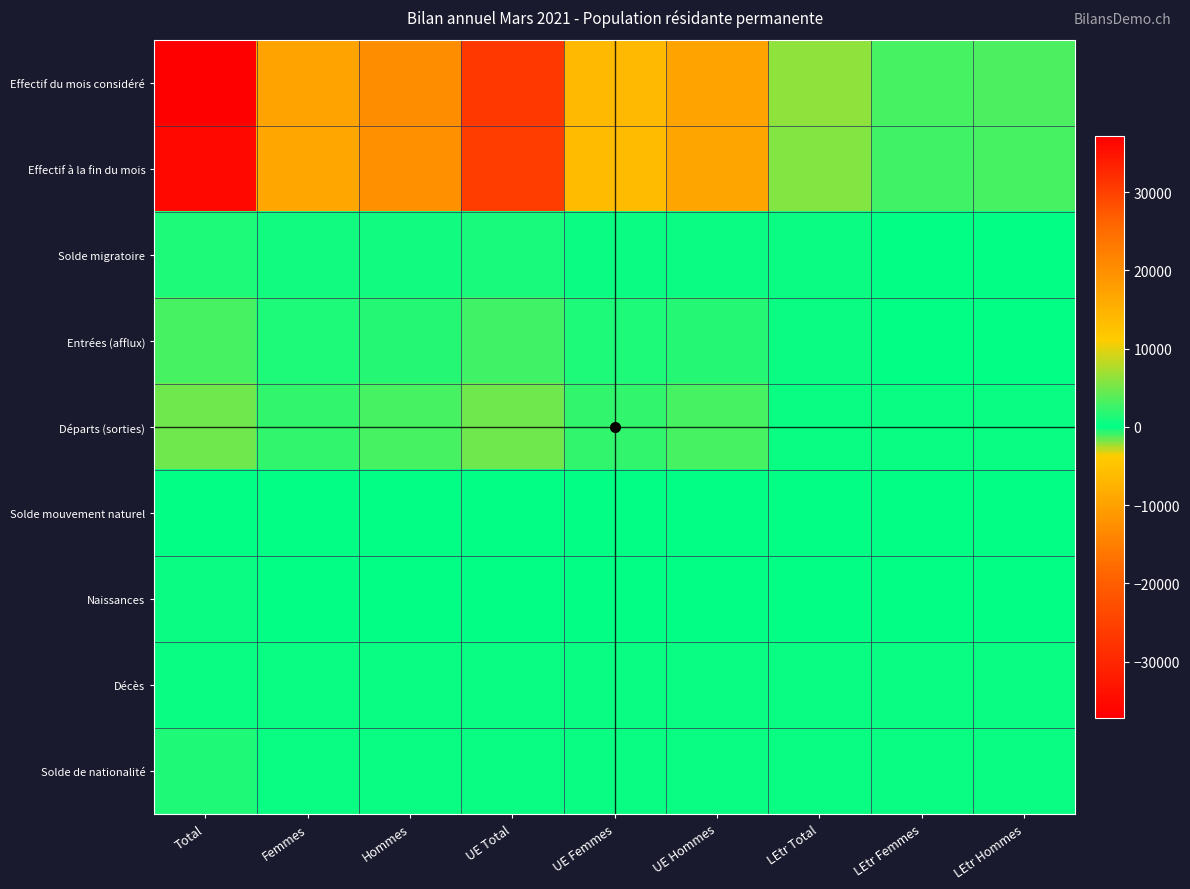

Reading right to left, what are all the values shown in this chart?

Effectif du mois considéré: LEtr Hommes=3257	LEtr Femmes=3120	LEtr Total=6377	UE Hommes=16894	UE Femmes=13910	UE Total=30804	Hommes=20151	Femmes=17030	Total=37181
Effectif à la fin du mois: LEtr Hommes=2931	LEtr Femmes=2870	LEtr Total=5801	UE Hommes=16748	UE Femmes=13596	UE Total=30344	Hommes=19679	Femmes=16466	Total=36145
Solde migratoire: LEtr Hommes=147	LEtr Femmes=152	LEtr Total=299	UE Hommes=555	UE Femmes=558	UE Total=1113	Hommes=702	Femmes=710	Total=1412
Entrées (afflux): LEtr Hommes=226	LEtr Femmes=216	LEtr Total=442	UE Hommes=1506	UE Femmes=1230	UE Total=2736	Hommes=1732	Femmes=1446	Total=3178
Départs (sorties): LEtr Hommes=-68	LEtr Femmes=-55	LEtr Total=-123	UE Hommes=-918	UE Femmes=-657	UE Total=-1575	Hommes=-986	Femmes=-712	Total=-1698
Solde mouvement naturel: LEtr Hommes=30	LEtr Femmes=35	LEtr Total=65	UE Hommes=33	UE Femmes=93	UE Total=126	Hommes=63	Femmes=128	Total=191
Naissances: LEtr Hommes=40	LEtr Femmes=36	LEtr Total=76	UE Hommes=116	UE Femmes=130	UE Total=246	Hommes=156	Femmes=166	Total=322
Décès: LEtr Hommes=-10	LEtr Femmes=-1	LEtr Total=-11	UE Hommes=-83	UE Femmes=-37	UE Total=-120	Hommes=-93	Femmes=-38	Total=-131
Solde de nationalité: LEtr Hommes=-54	LEtr Femmes=-51	LEtr Total=-105	UE Hommes=-132	UE Femmes=-130	UE Total=-262	Hommes=-186	Femmes=-181	Total=-367